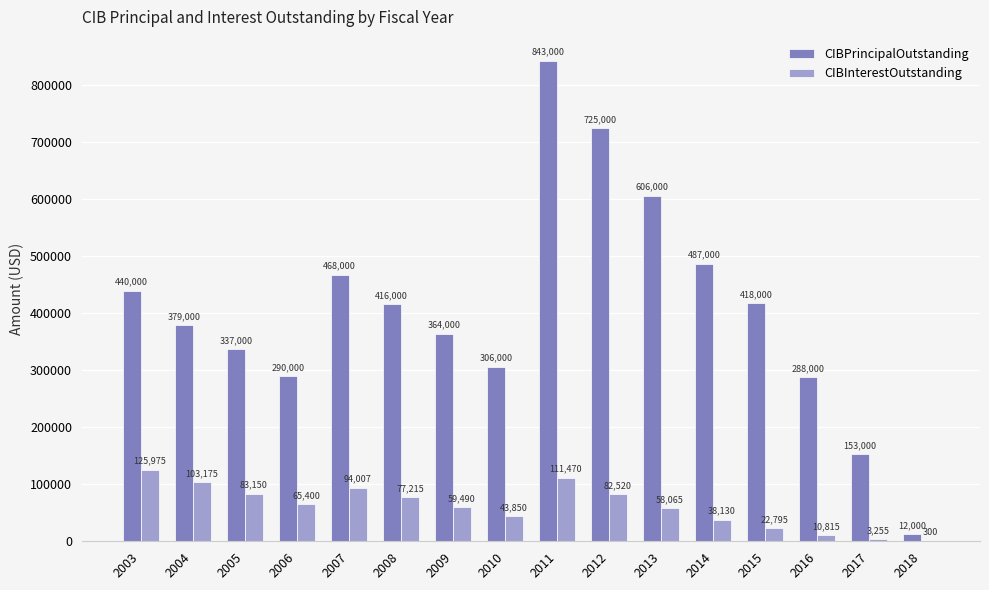

What is the total value across all series at 2012?

807520.0